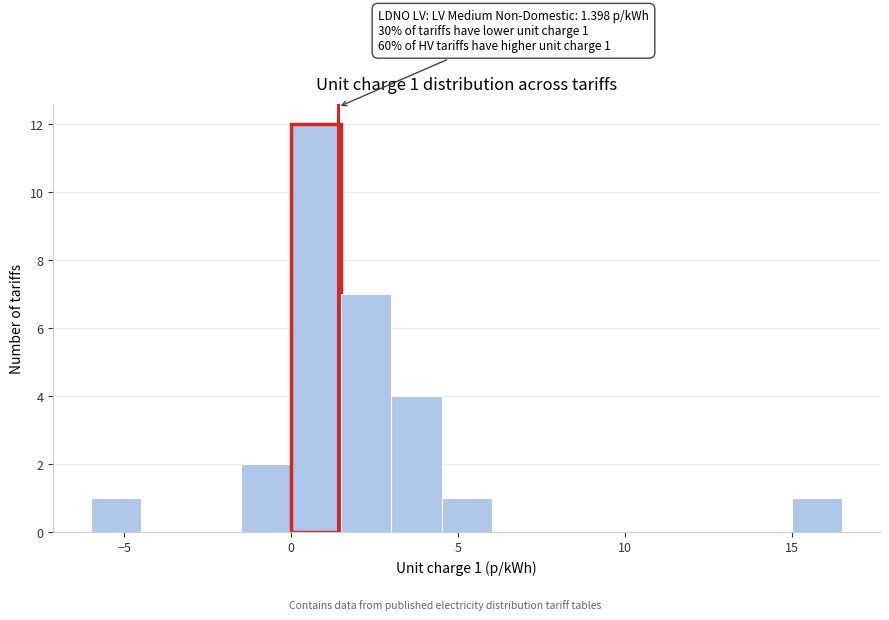

Around what value on the x-axis is the tallest bar? Give the approximate position of its centre, as read against the axis.

1.0